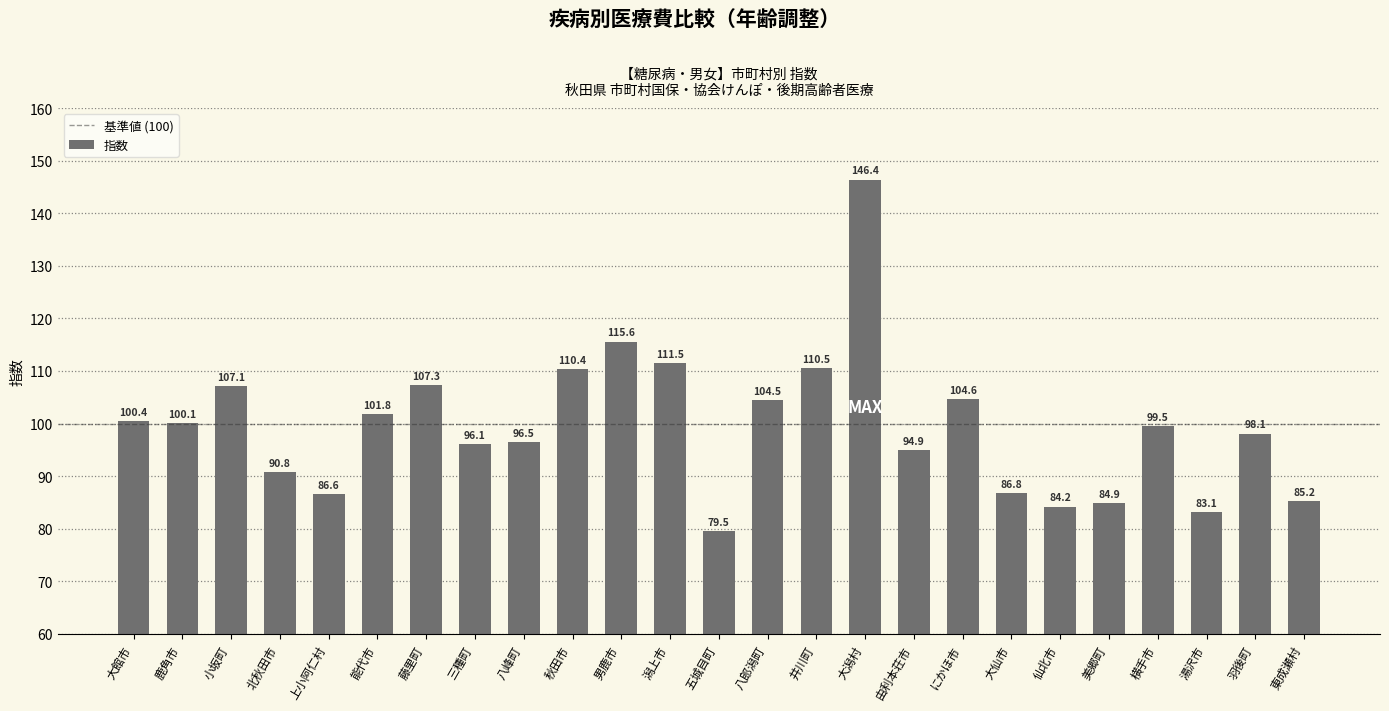

What is the label of the 13th bar from the left?

五城目町